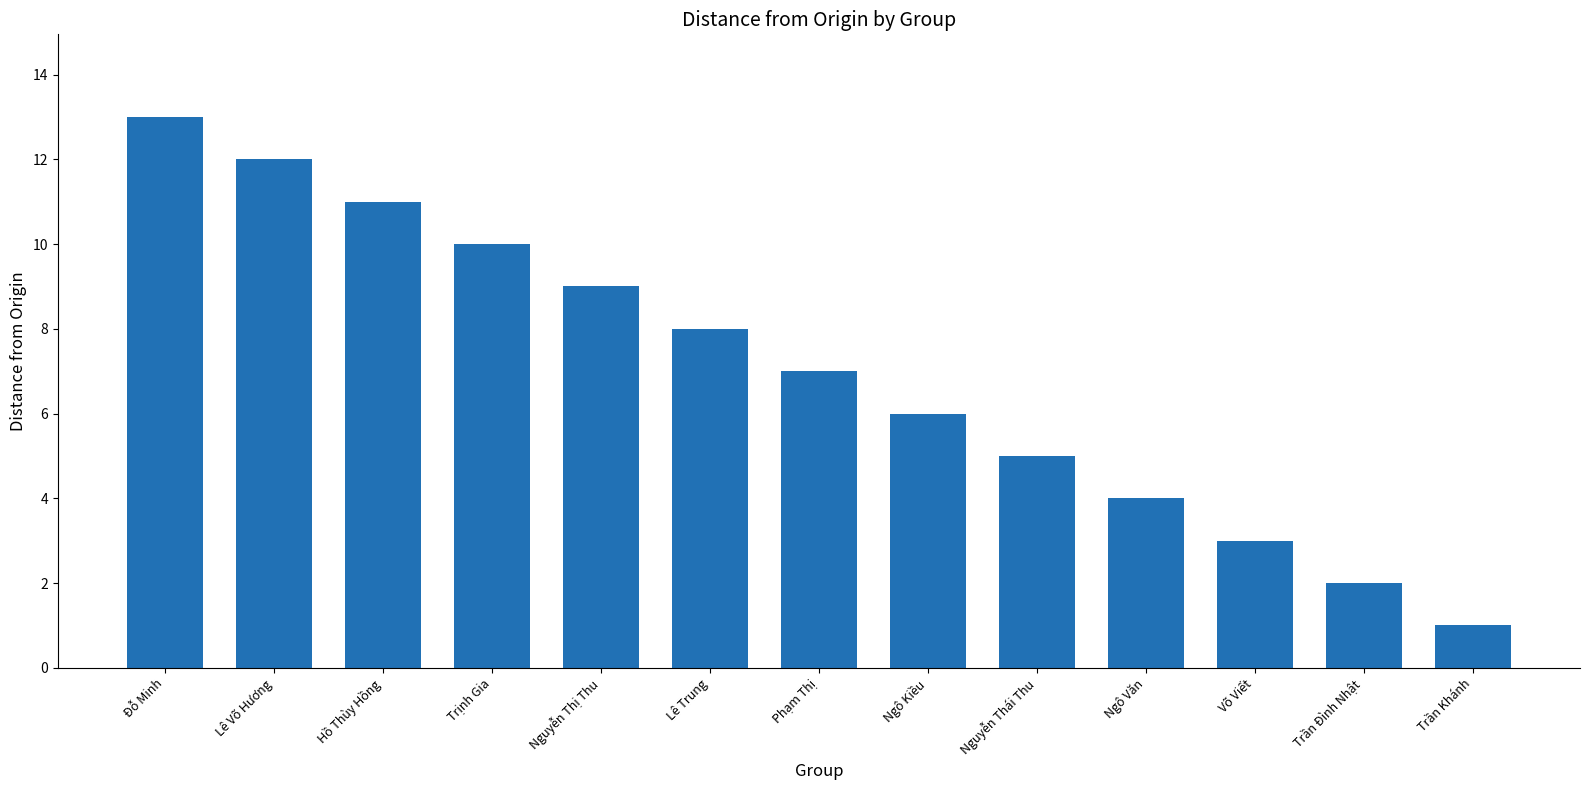

What is the ratio of the value at Ngô Văn to the value at Lê Trung?

0.5